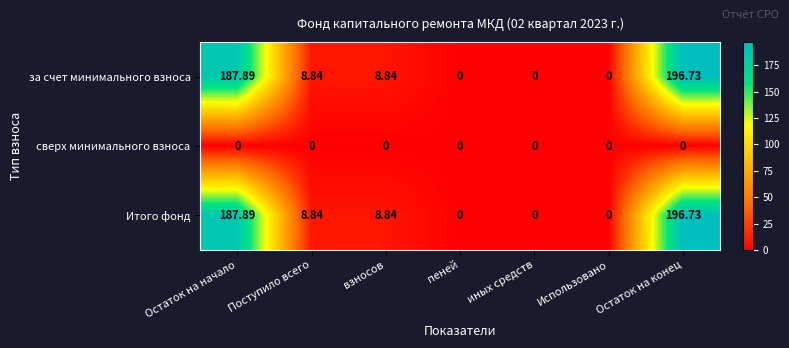

Where does the Итого фонд series first go above 8?

Остаток на начало